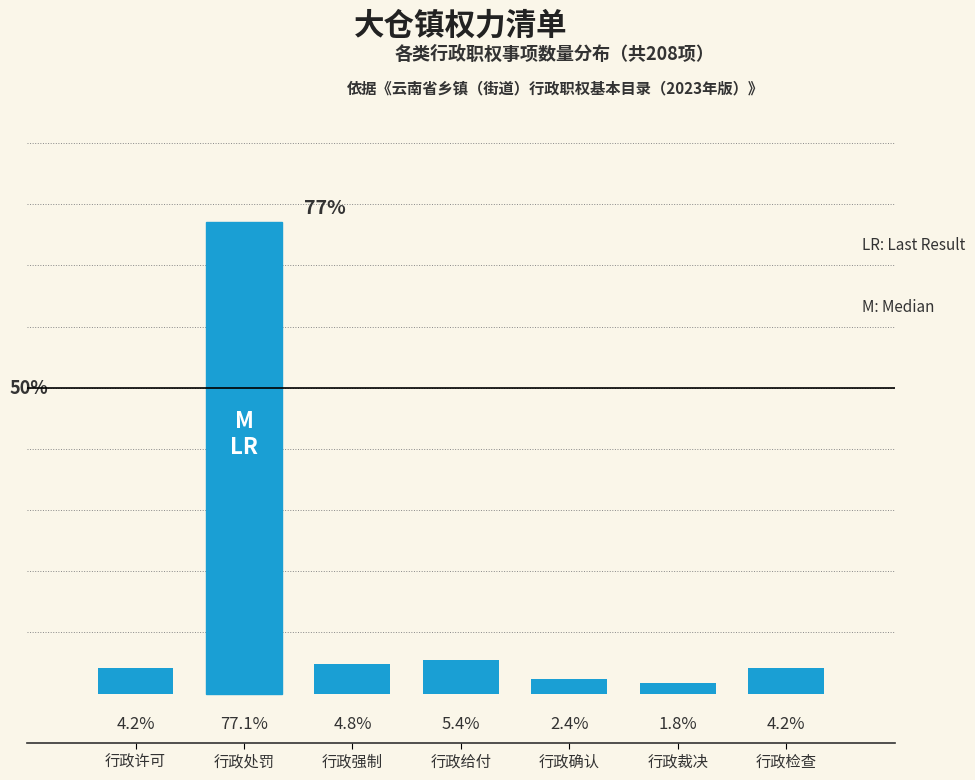

What is the label of the 3rd bar from the left?

行政强制